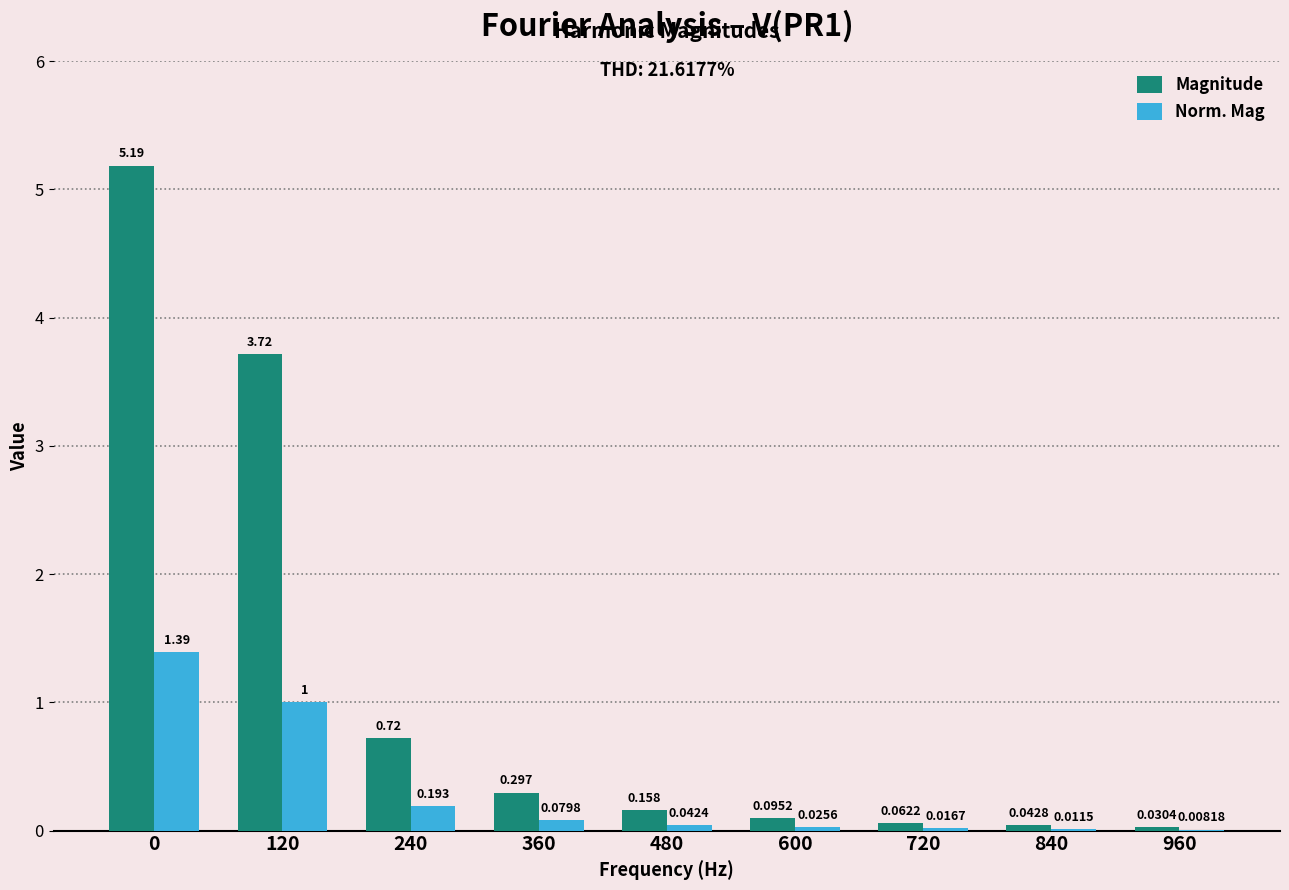

Which series changed the most between 120 and 360?

Magnitude